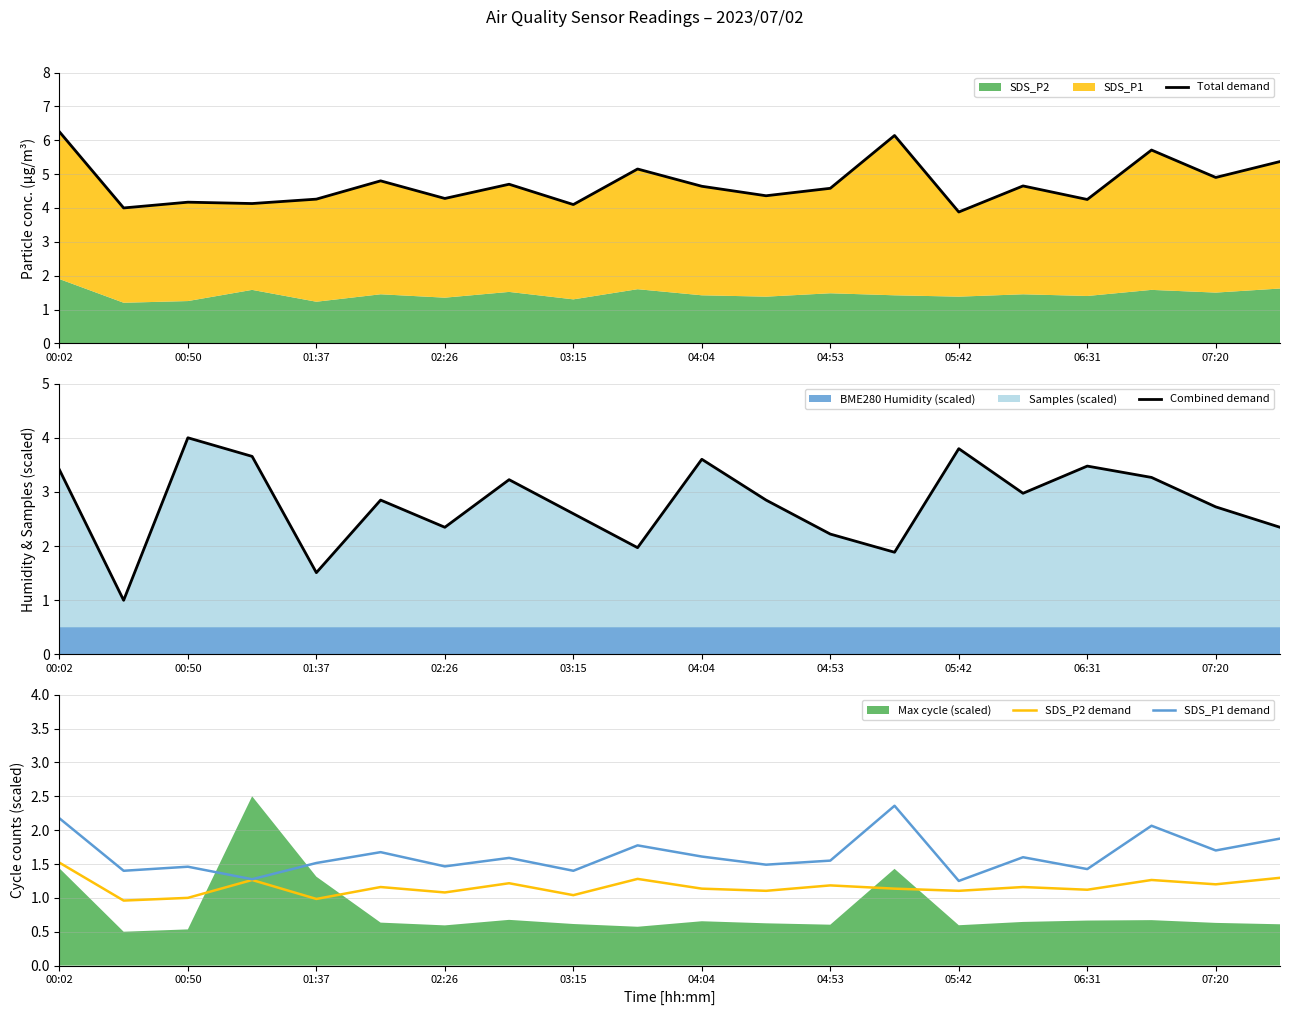

What is the average value of the SDS_P1 demand series?

1.6